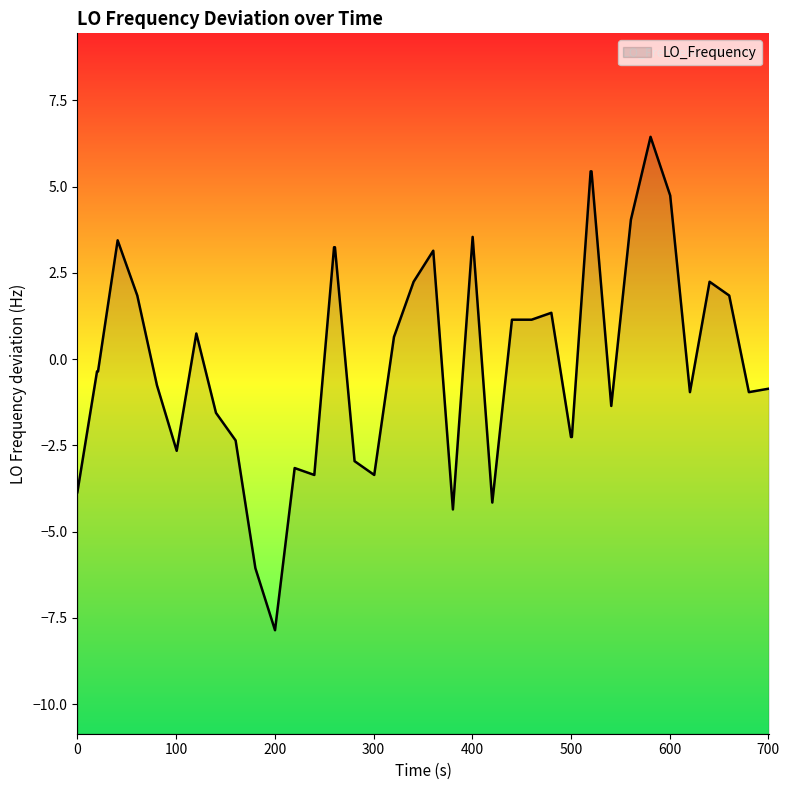

Does the chart display data point markers on the line(s)?

No